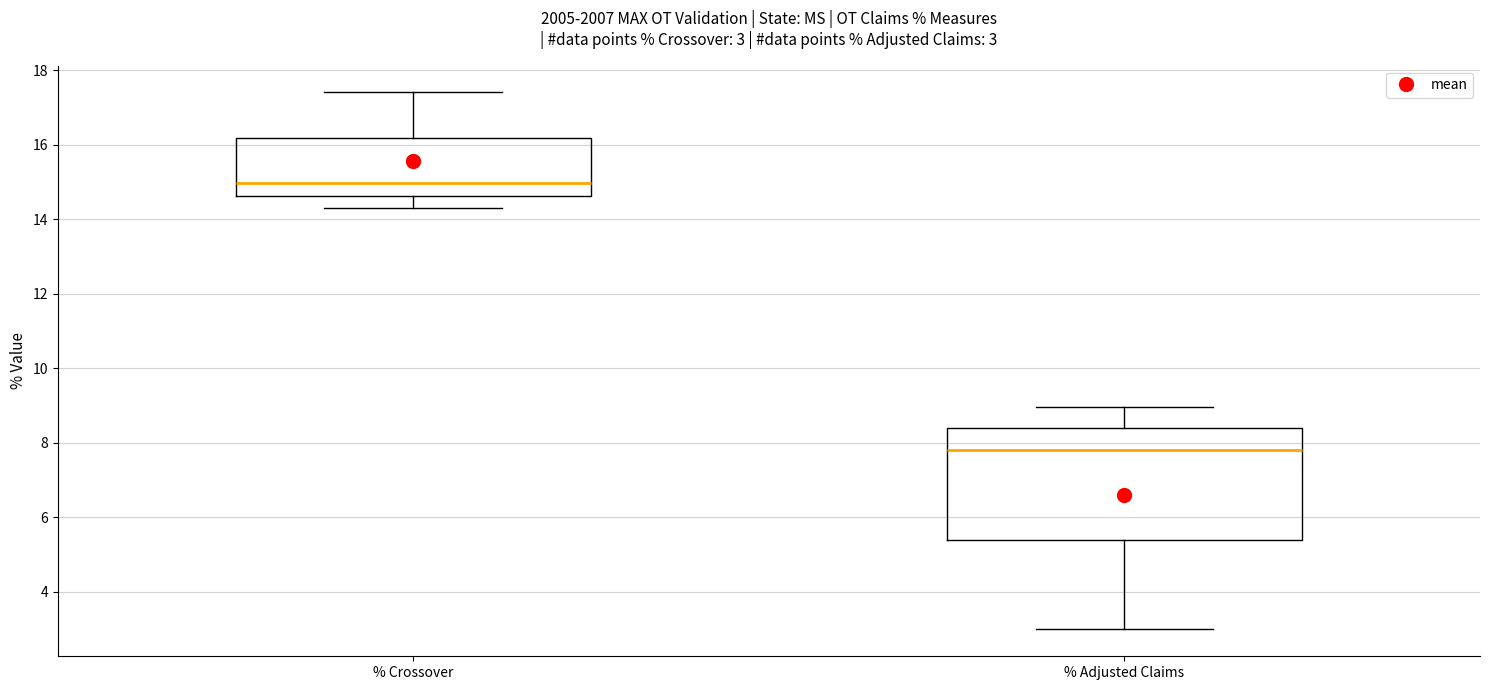

Comparing the boxes themselves (not the whiskers), which one is the tallest?

% Adjusted Claims